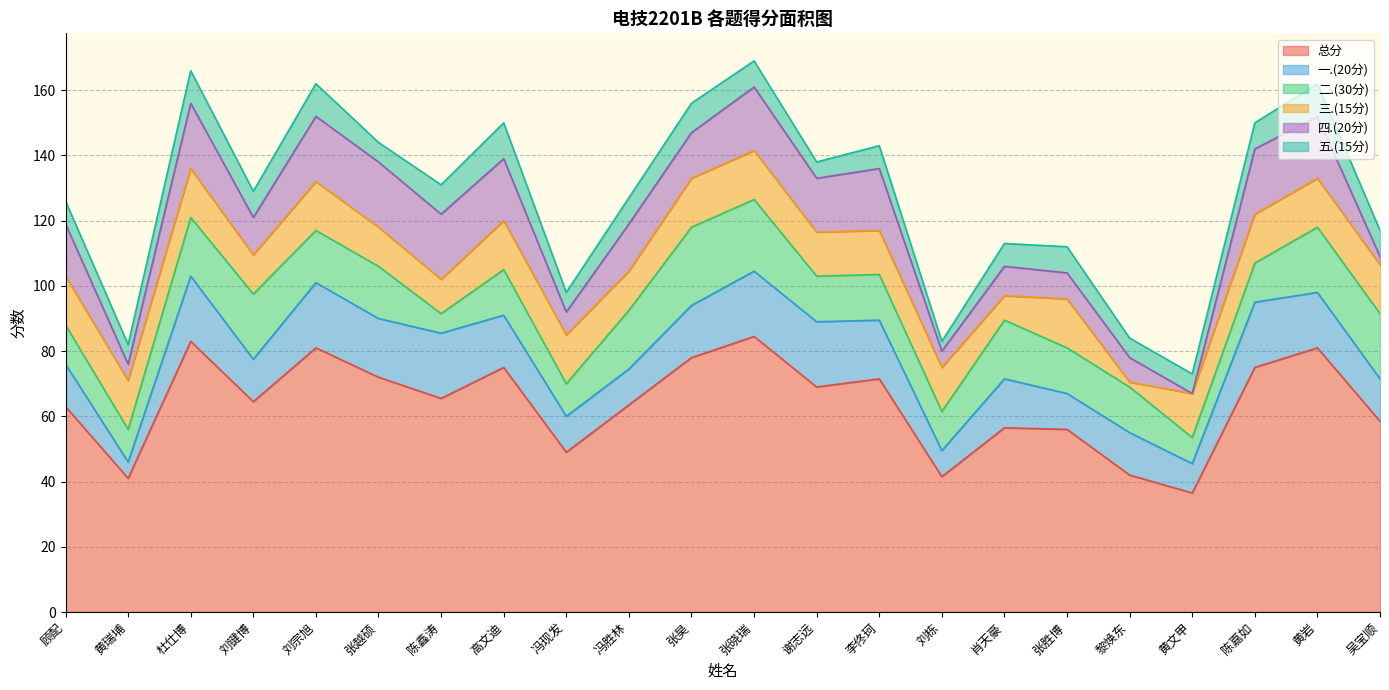

What is the label of the 15th point from the right?

高文迪